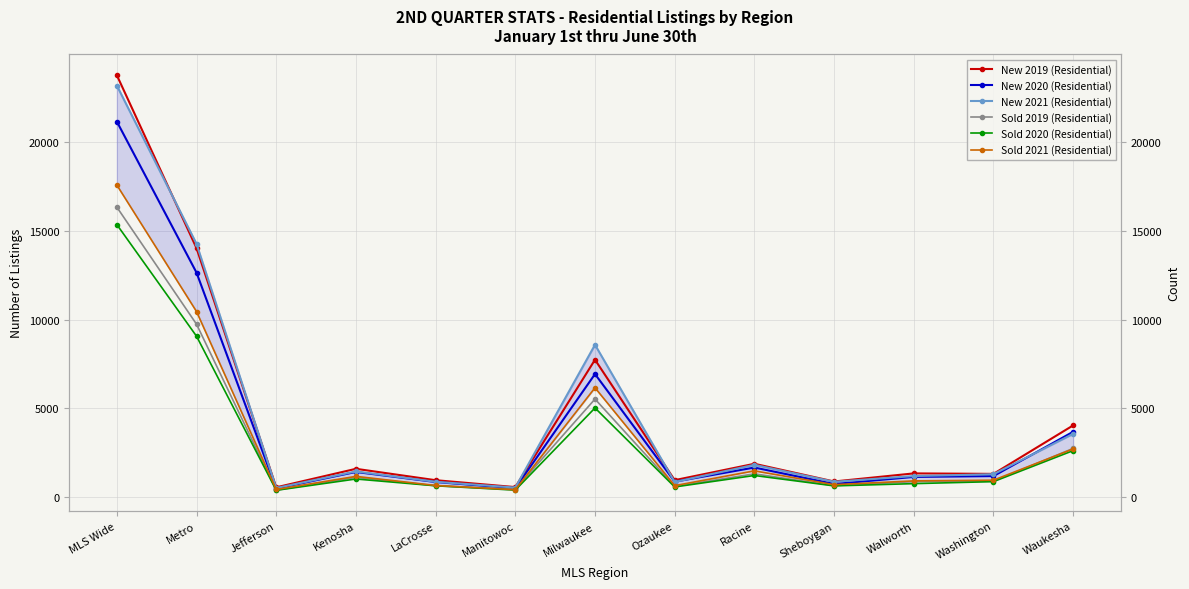

What is the sum of all New 2021 (Residential) values?

58896